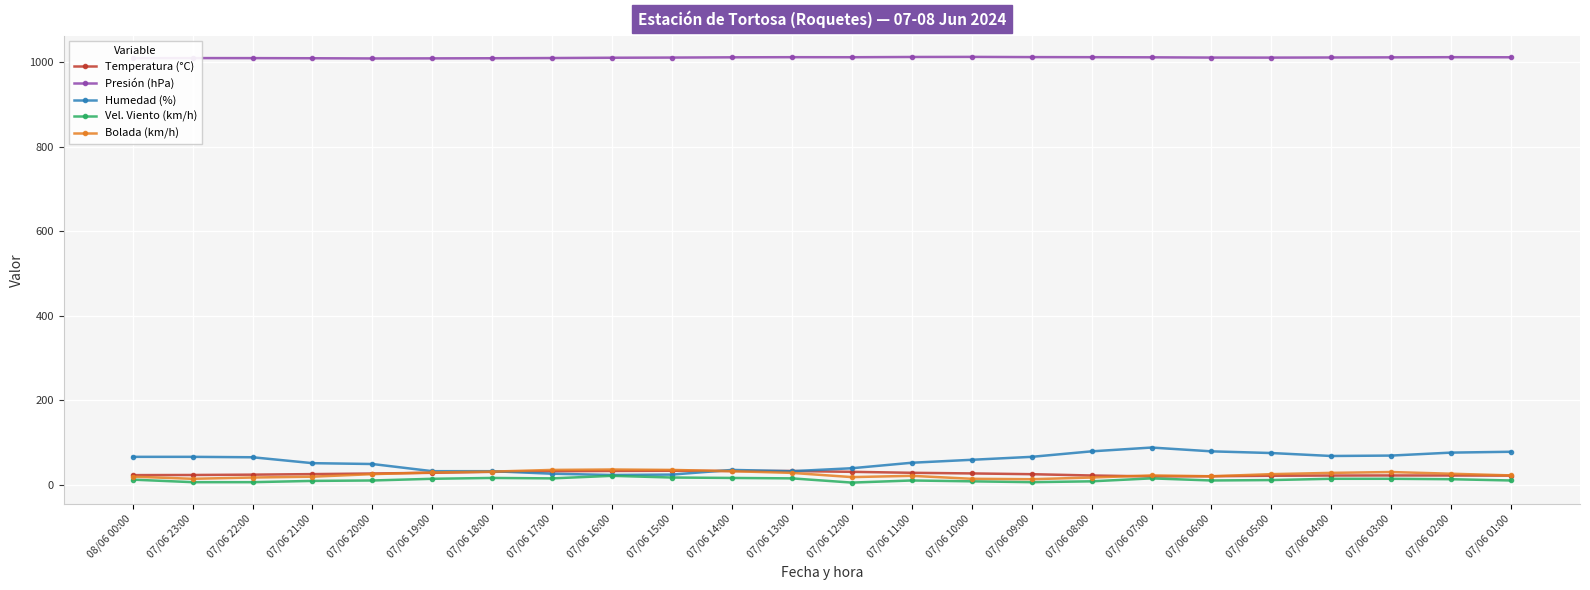

The Humedad (%) series shows 39.0 at 07/06 12:00. True or false?

True